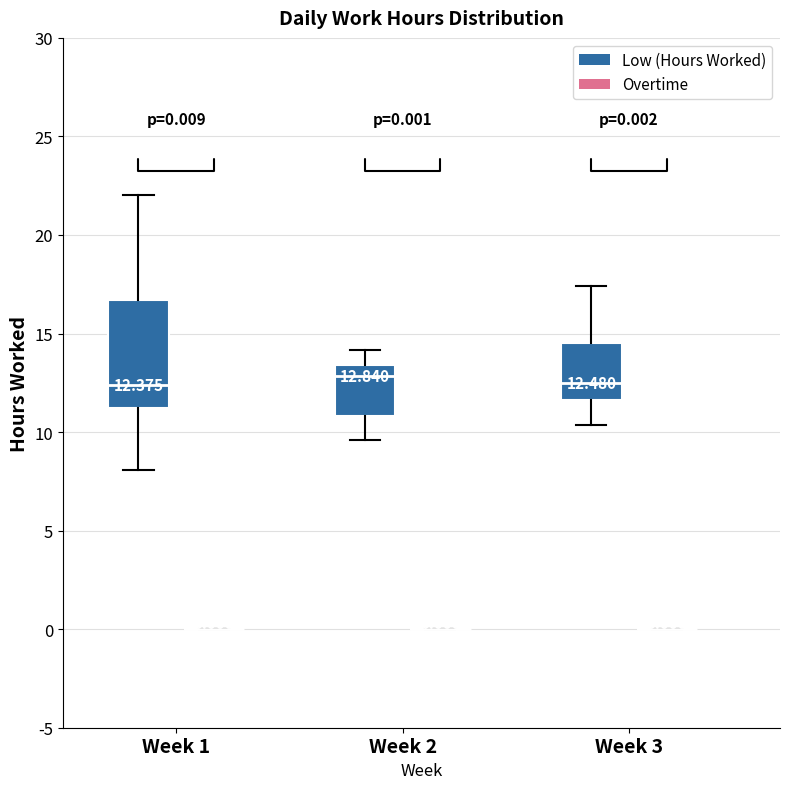

Which box is the tallest, from its lower edge to its upper edge?

Week 1 (Low (Hours Worked))